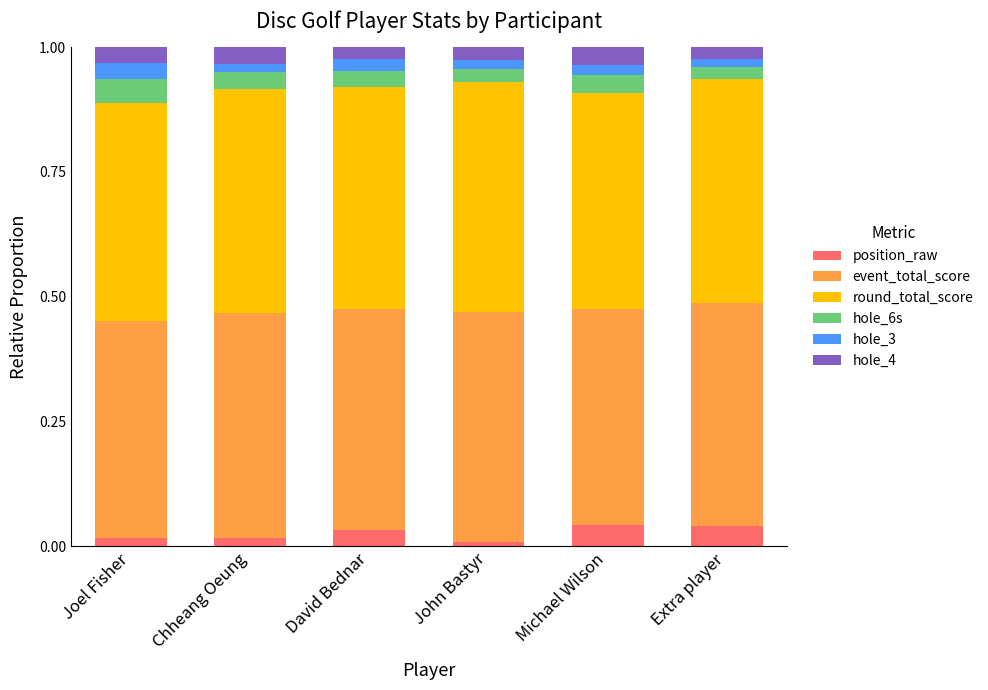

What is the total value across all series at David Bednar?

1.0